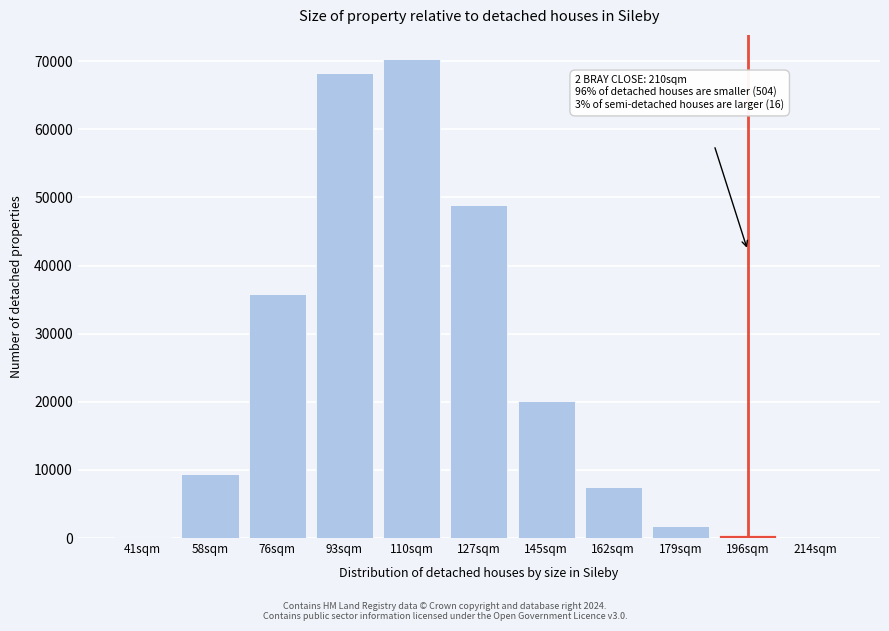

What is the ratio of the value at 76sqm to the value at 179sqm?

19.6